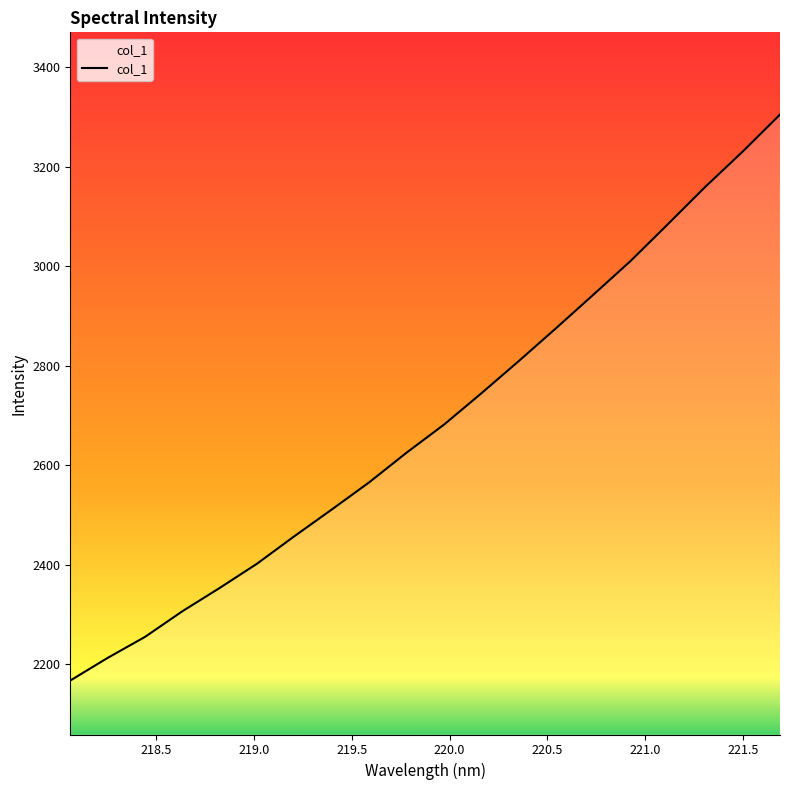

What is the smallest value displayed?

2167.5